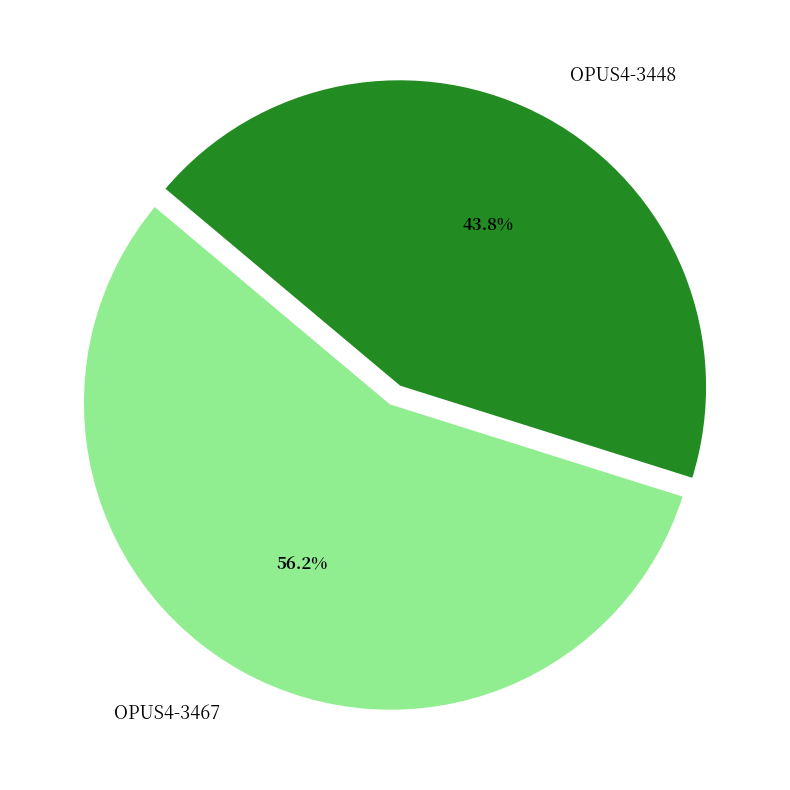

Combined, what portion of the pie is OPUS4-3467 and OPUS4-3448?

100.0%